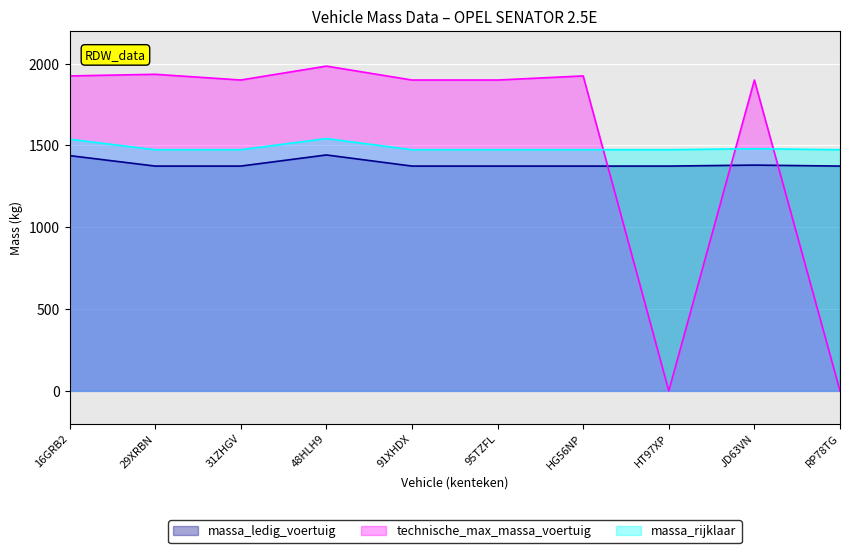

At which category does the chart reach its peak across all series?

48HLH9